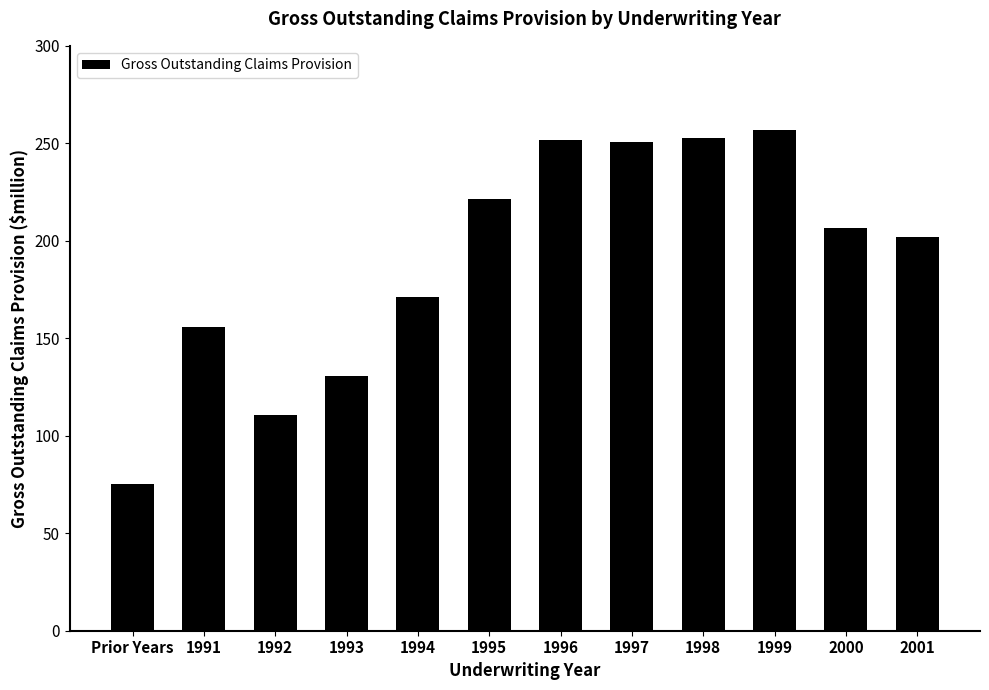

What position from the right is 1999?

3